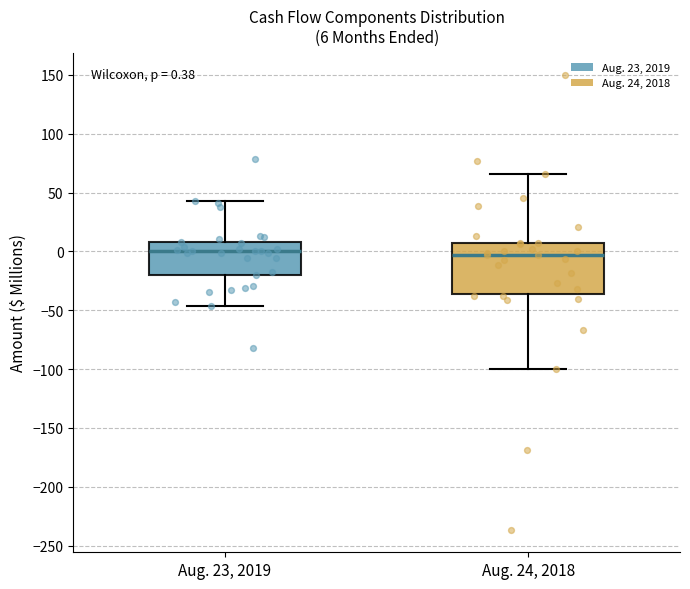

Which box is the tallest, from its lower edge to its upper edge?

Aug. 24, 2018